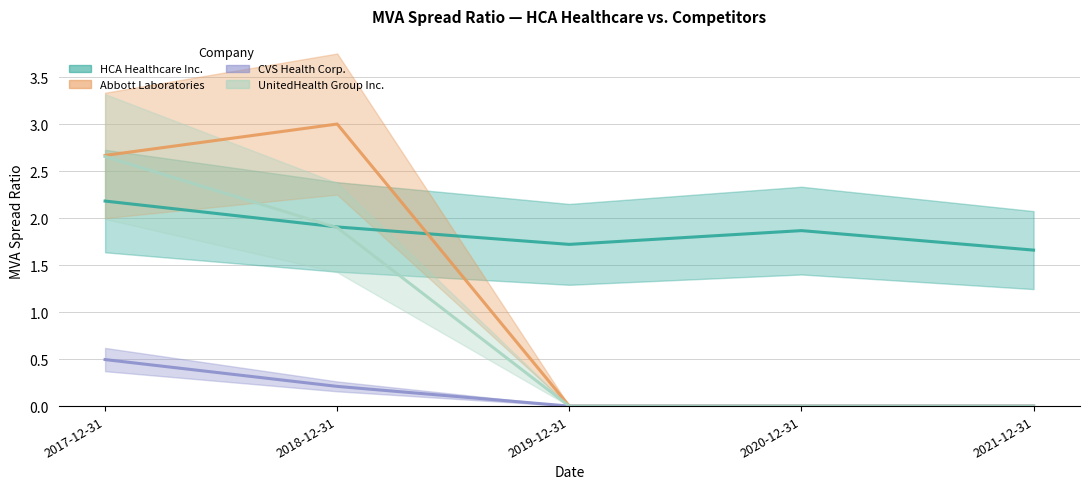

How many lines are shown in the chart?

4